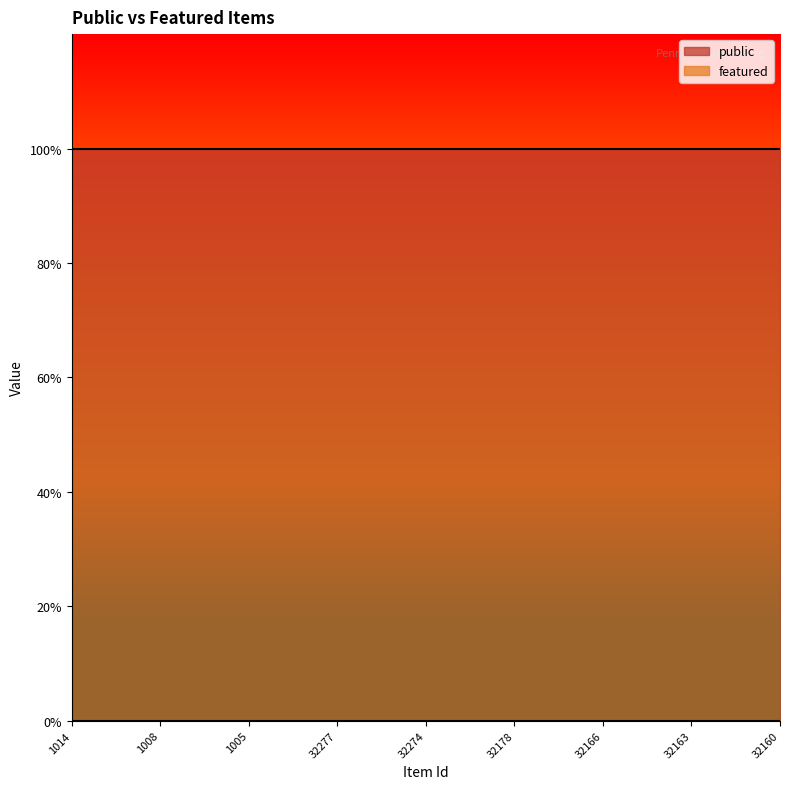

What is the sum of the public values at 1005 and 1008?

2